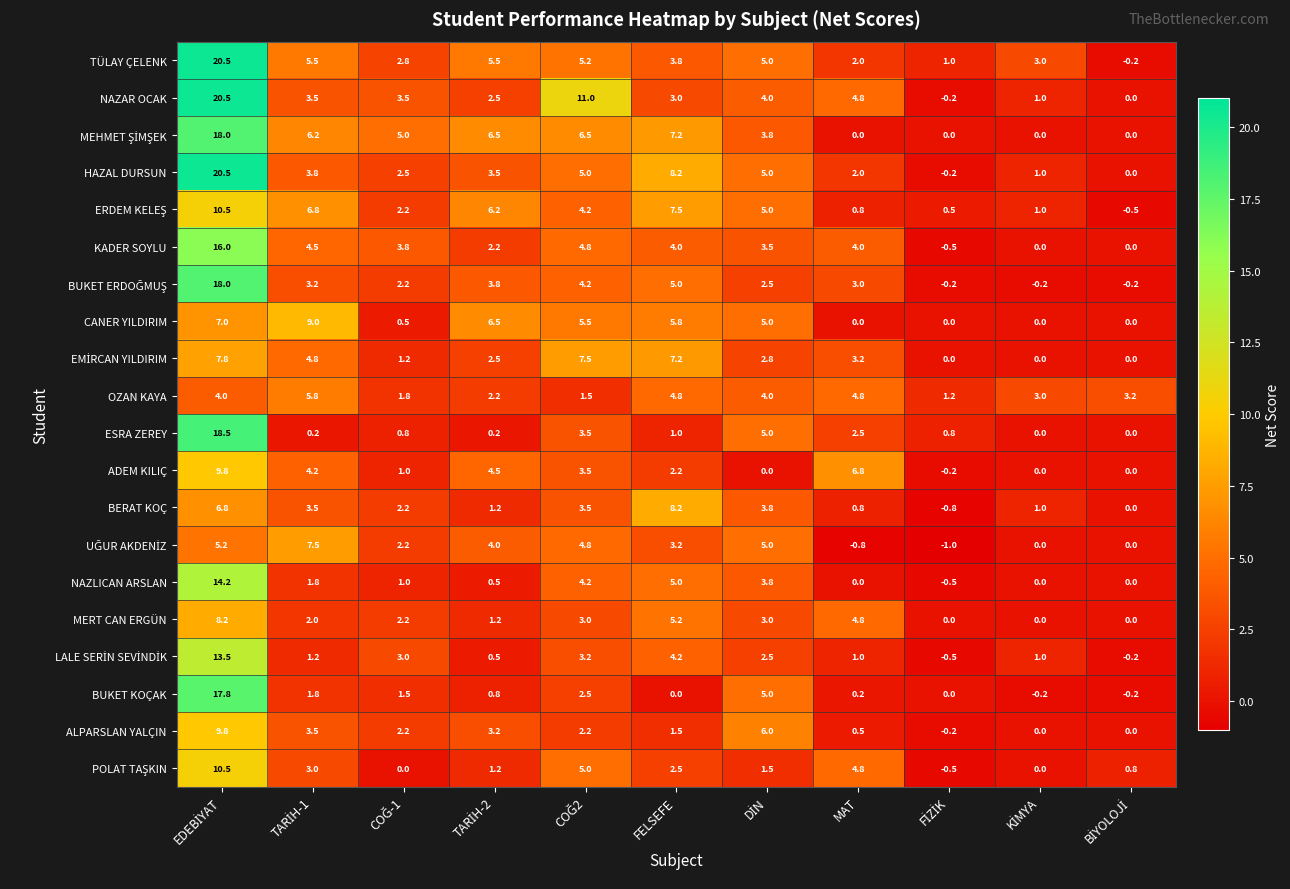

What is the sum of all MERT CAN ERGÜN values?

29.6